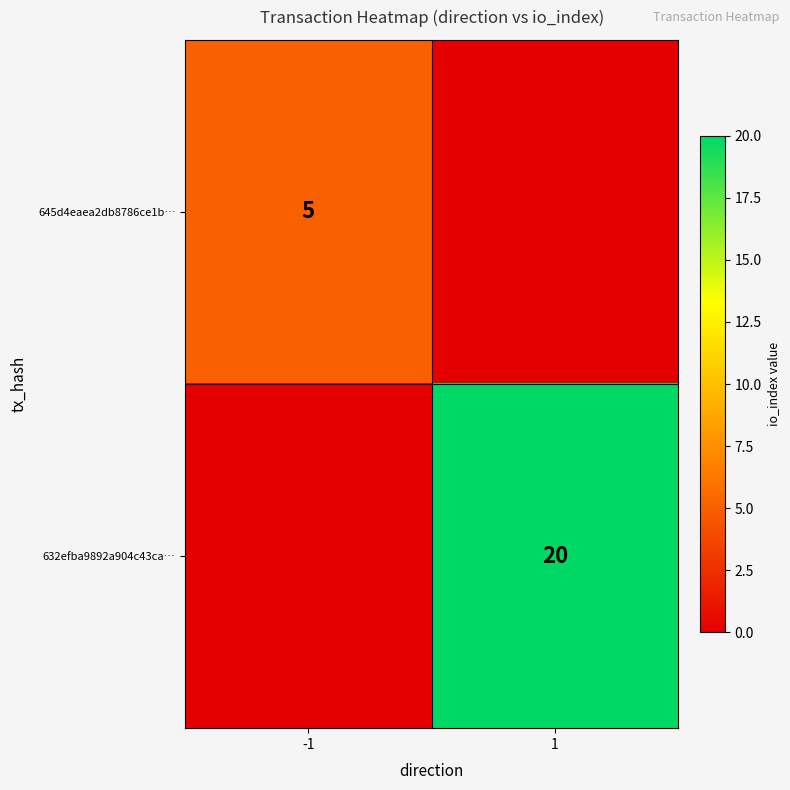

True or false: 632efba9892a904c43ca… has a value of 20 at 1.

True